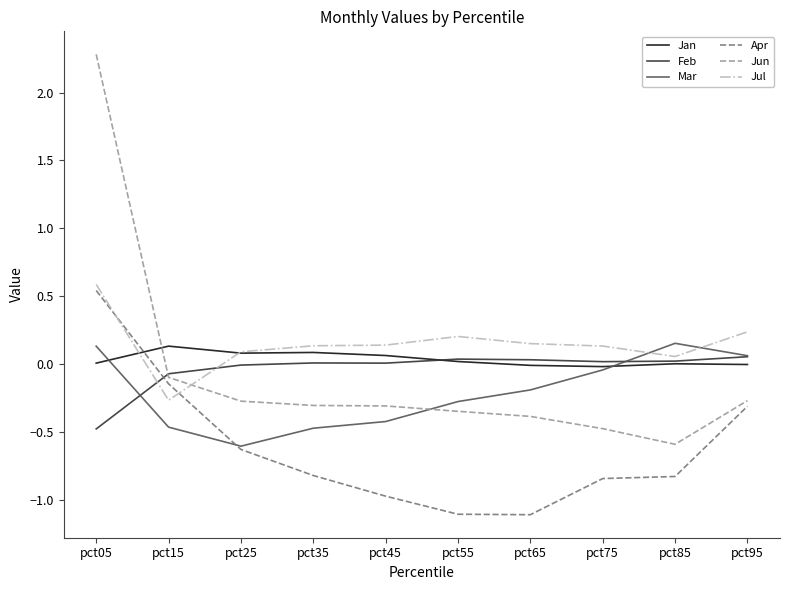

How many times do Jul and Apr cross each other?

2